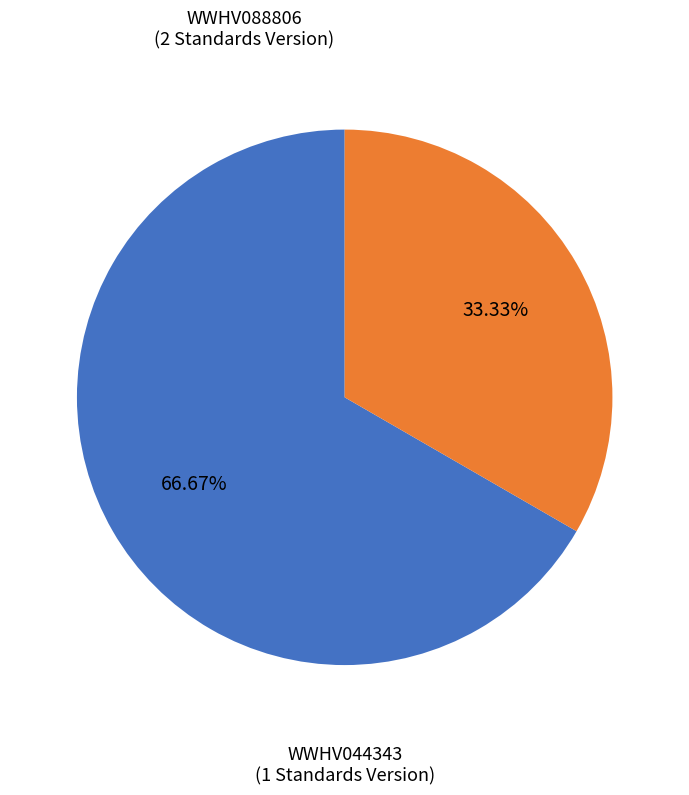

Is there a majority slice in this chart?

Yes